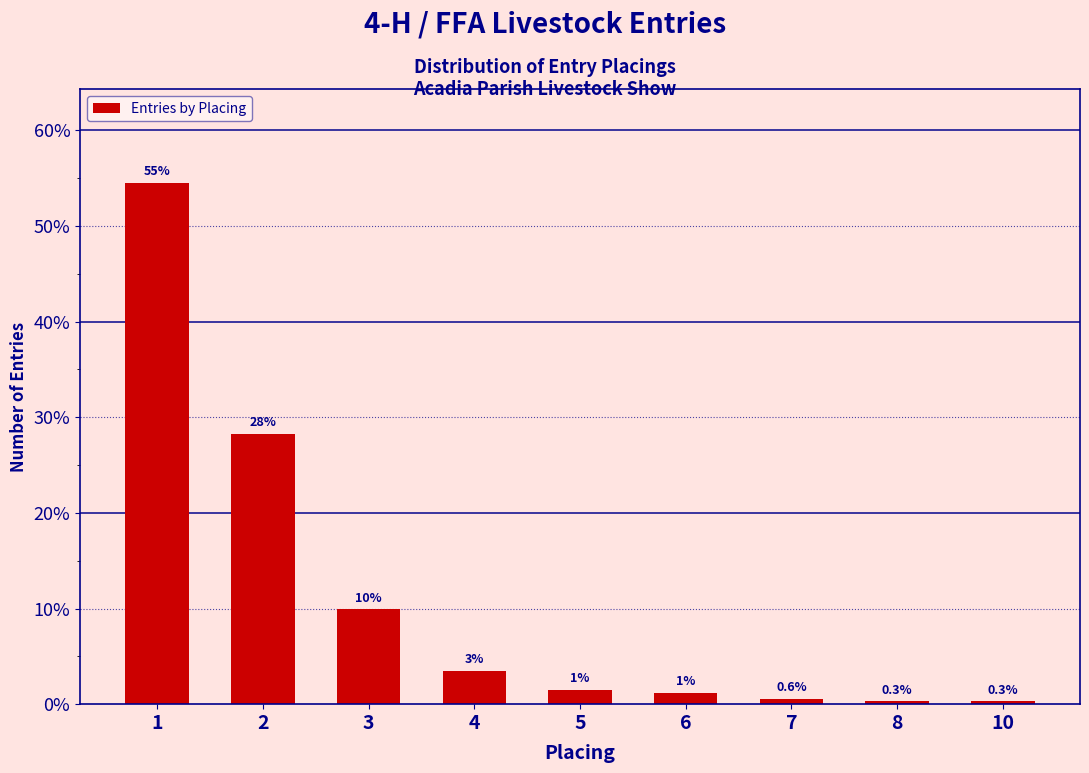

Reading left to right, extract all data points from this chart.

1=54.5	2=28.3	3=9.9	4=3.5	5=1.5	6=1.2	7=0.6	8=0.3	10=0.3